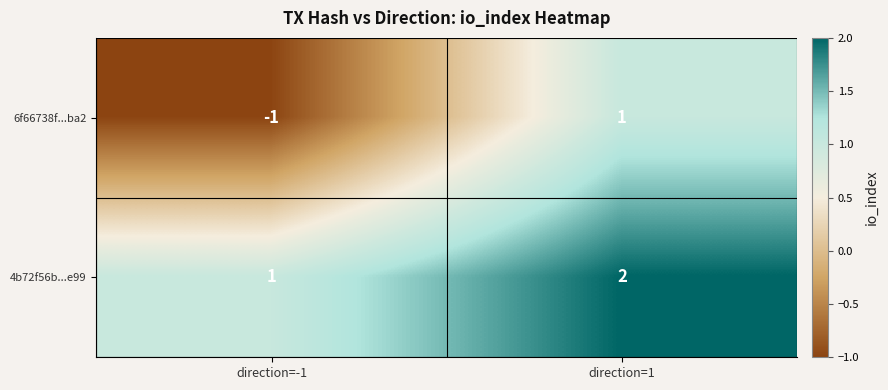

Is it true that 6f66738f...ba2 equals 0 at direction=1?

False